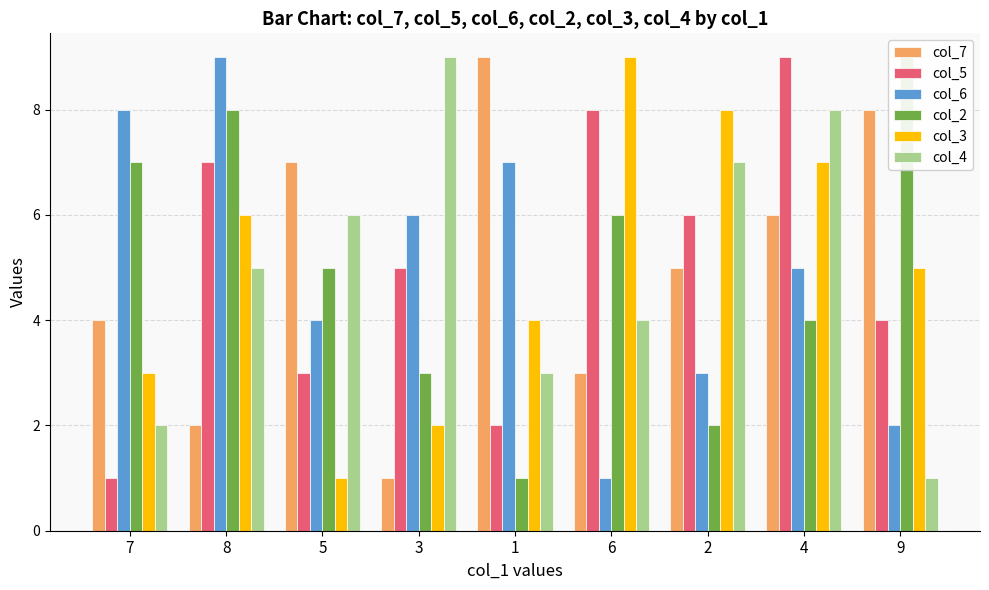

Which label corresponds to the largest value in the chart?

1